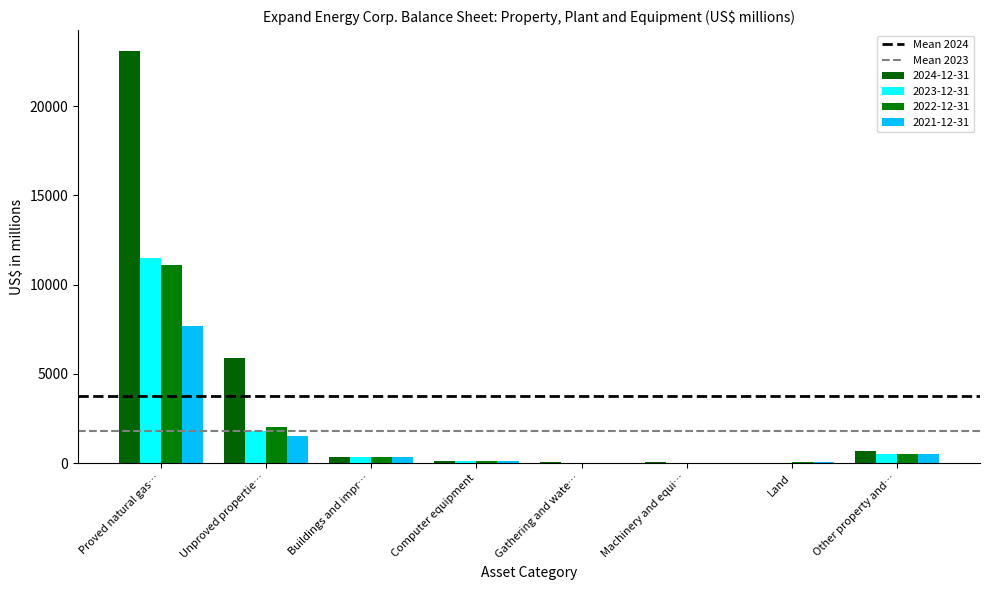

Are the bars horizontal?

No